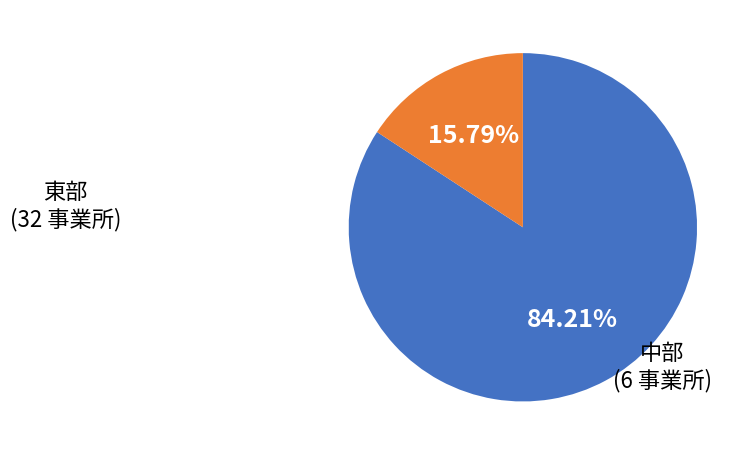

How many slices are in this pie chart?

2